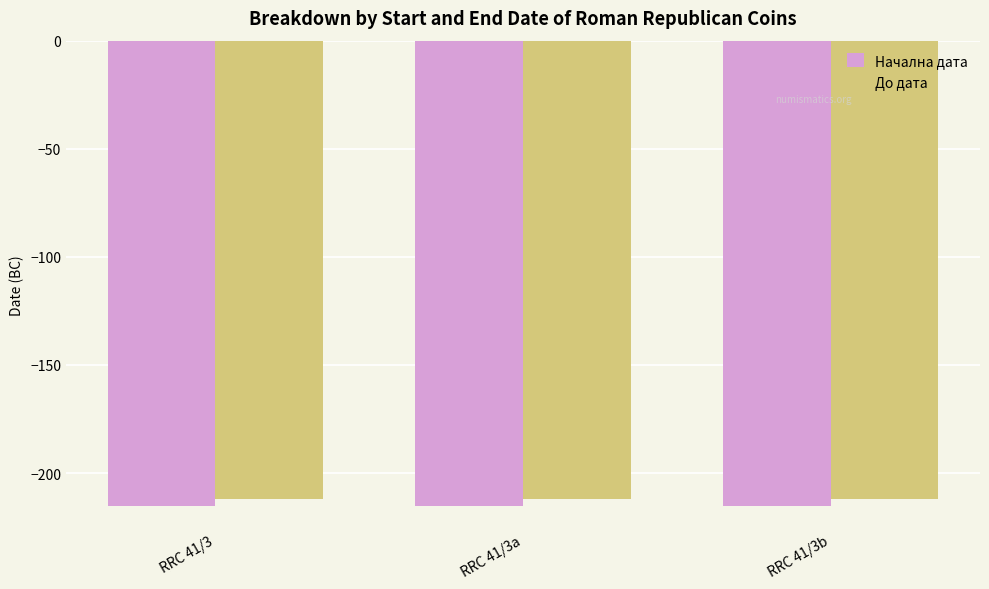

What is the total value across all series at RRC 41/3?

-427